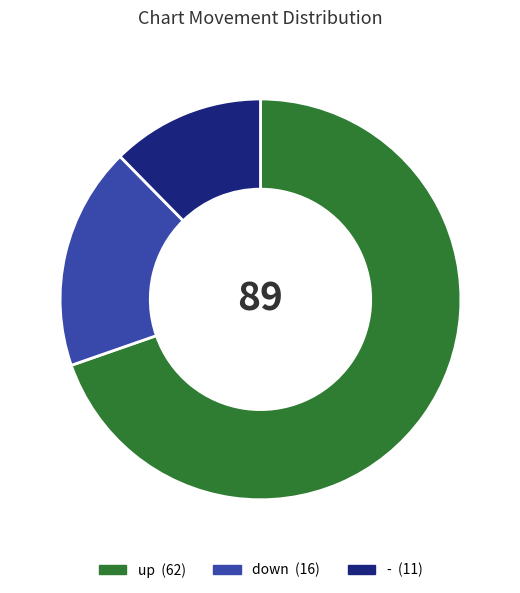

Is the sum of down and - greater than half?

No